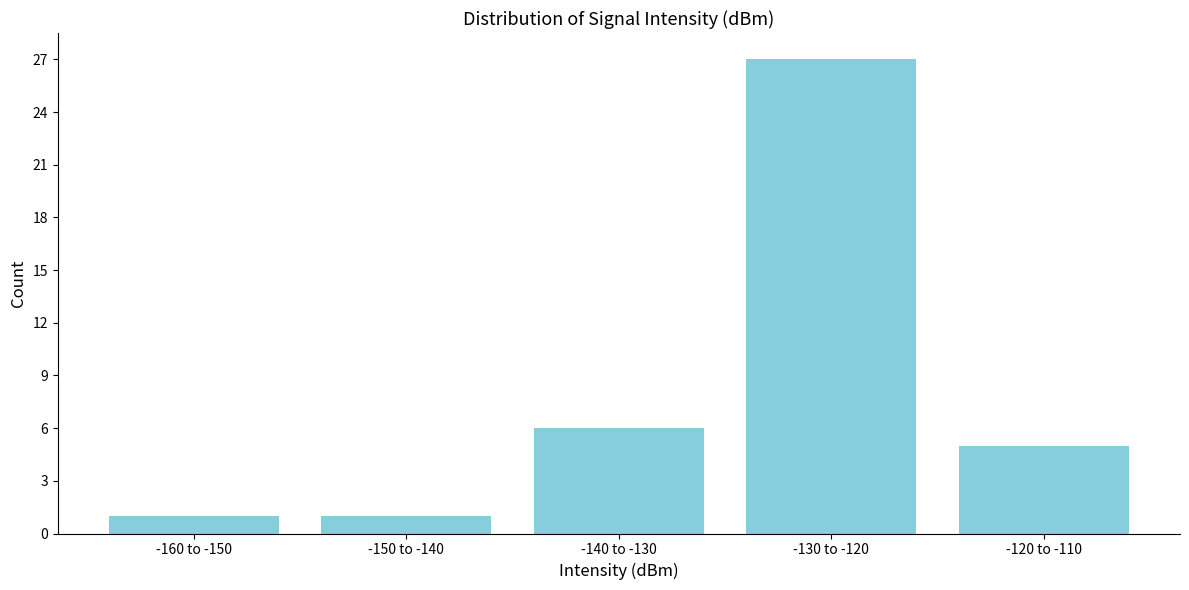

Reading right to left, list all the values displayed in this chart.

5	27	6	1	1